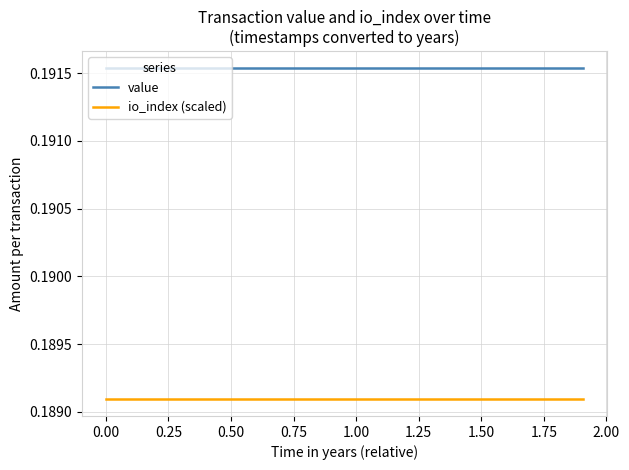

Rank the series by their average value, from highest to lowest.

value, io_index (scaled)